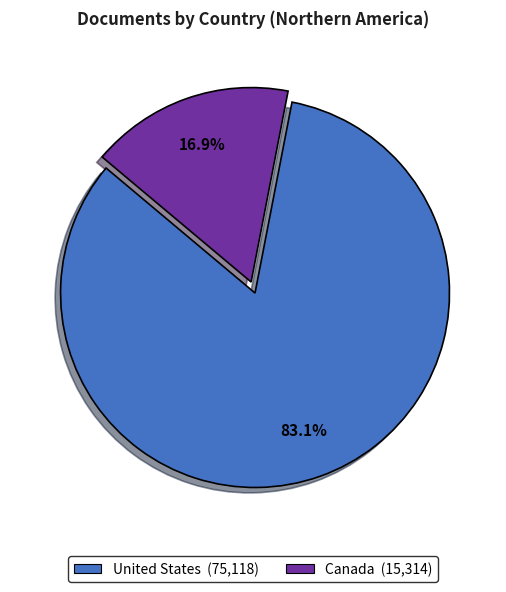

Does United States represent more than half of the total?

Yes